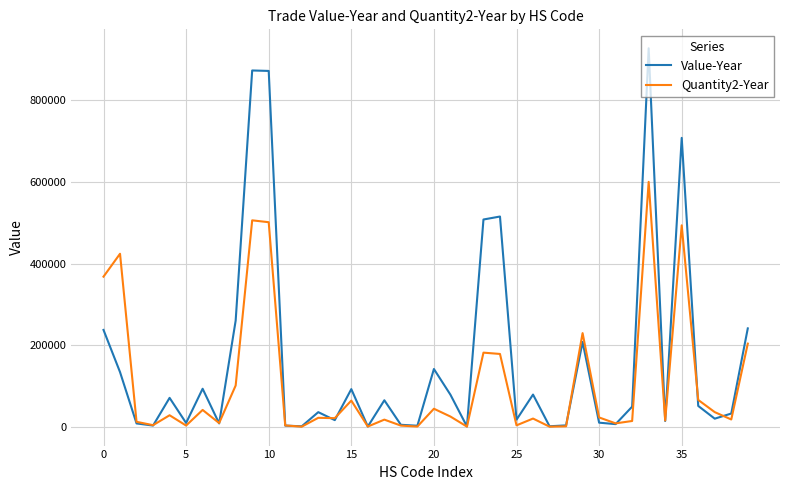

What is the greatest value displayed?

927993